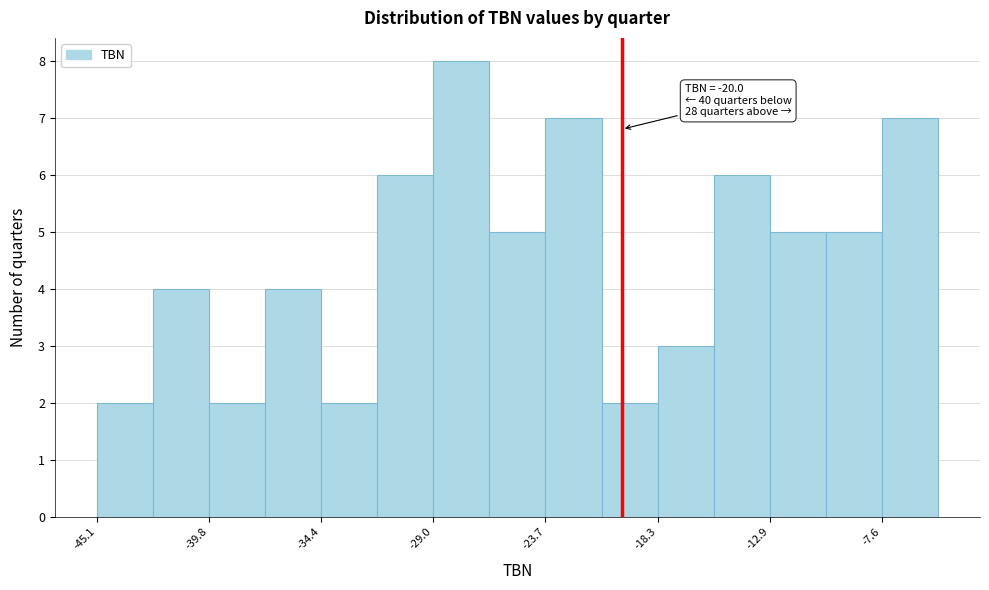

Read against the x-axis, roughly where is the centre of the tallest bar?

-28